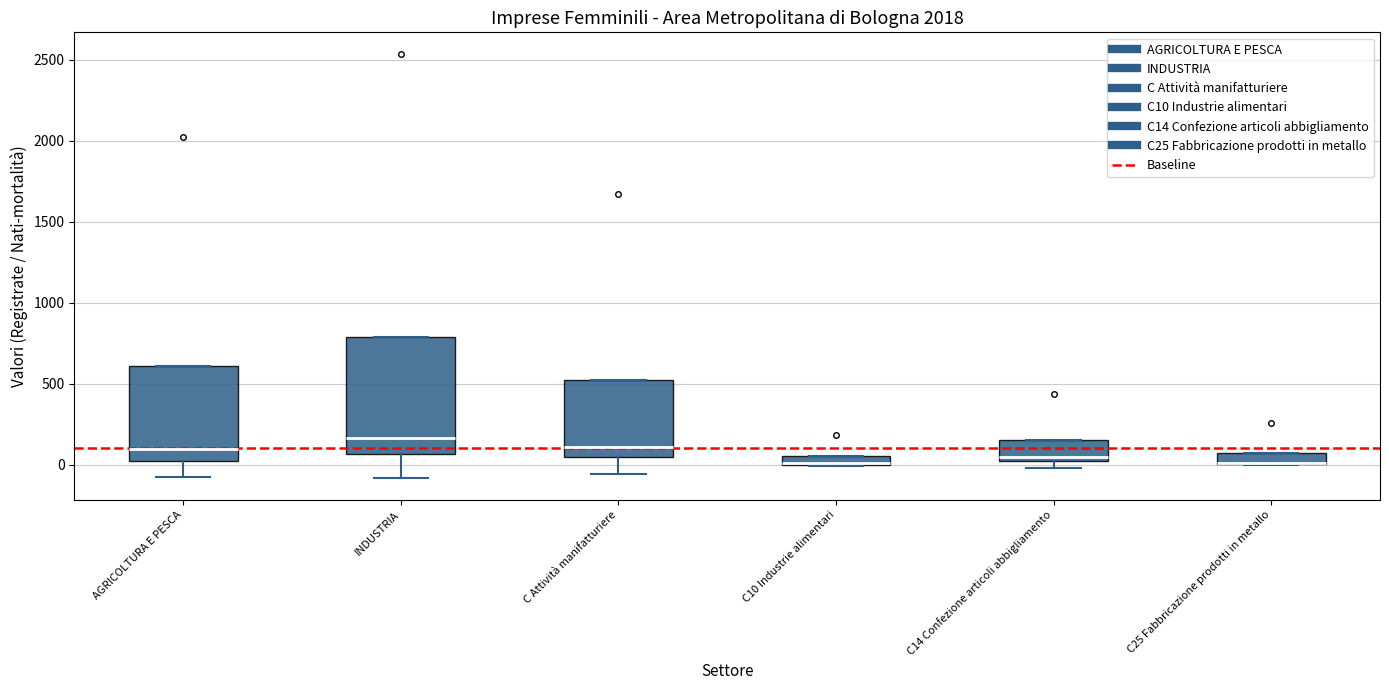

Which box is the tallest, from its lower edge to its upper edge?

INDUSTRIA